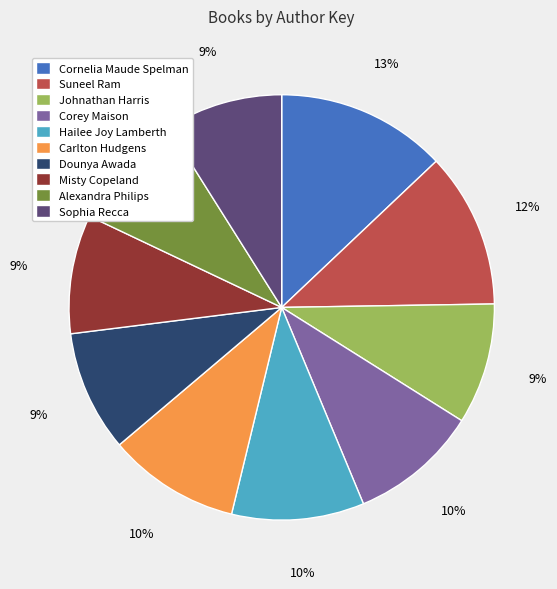

To the nearest percent, what is the difference between the largest and smallest slice percentages?

4%